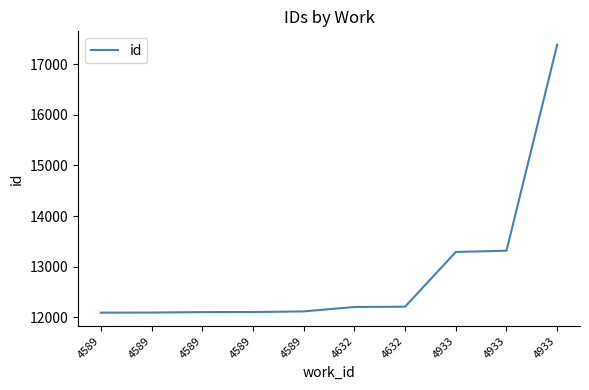

True or false: there are more than 2 points higher than both neighbors.

False